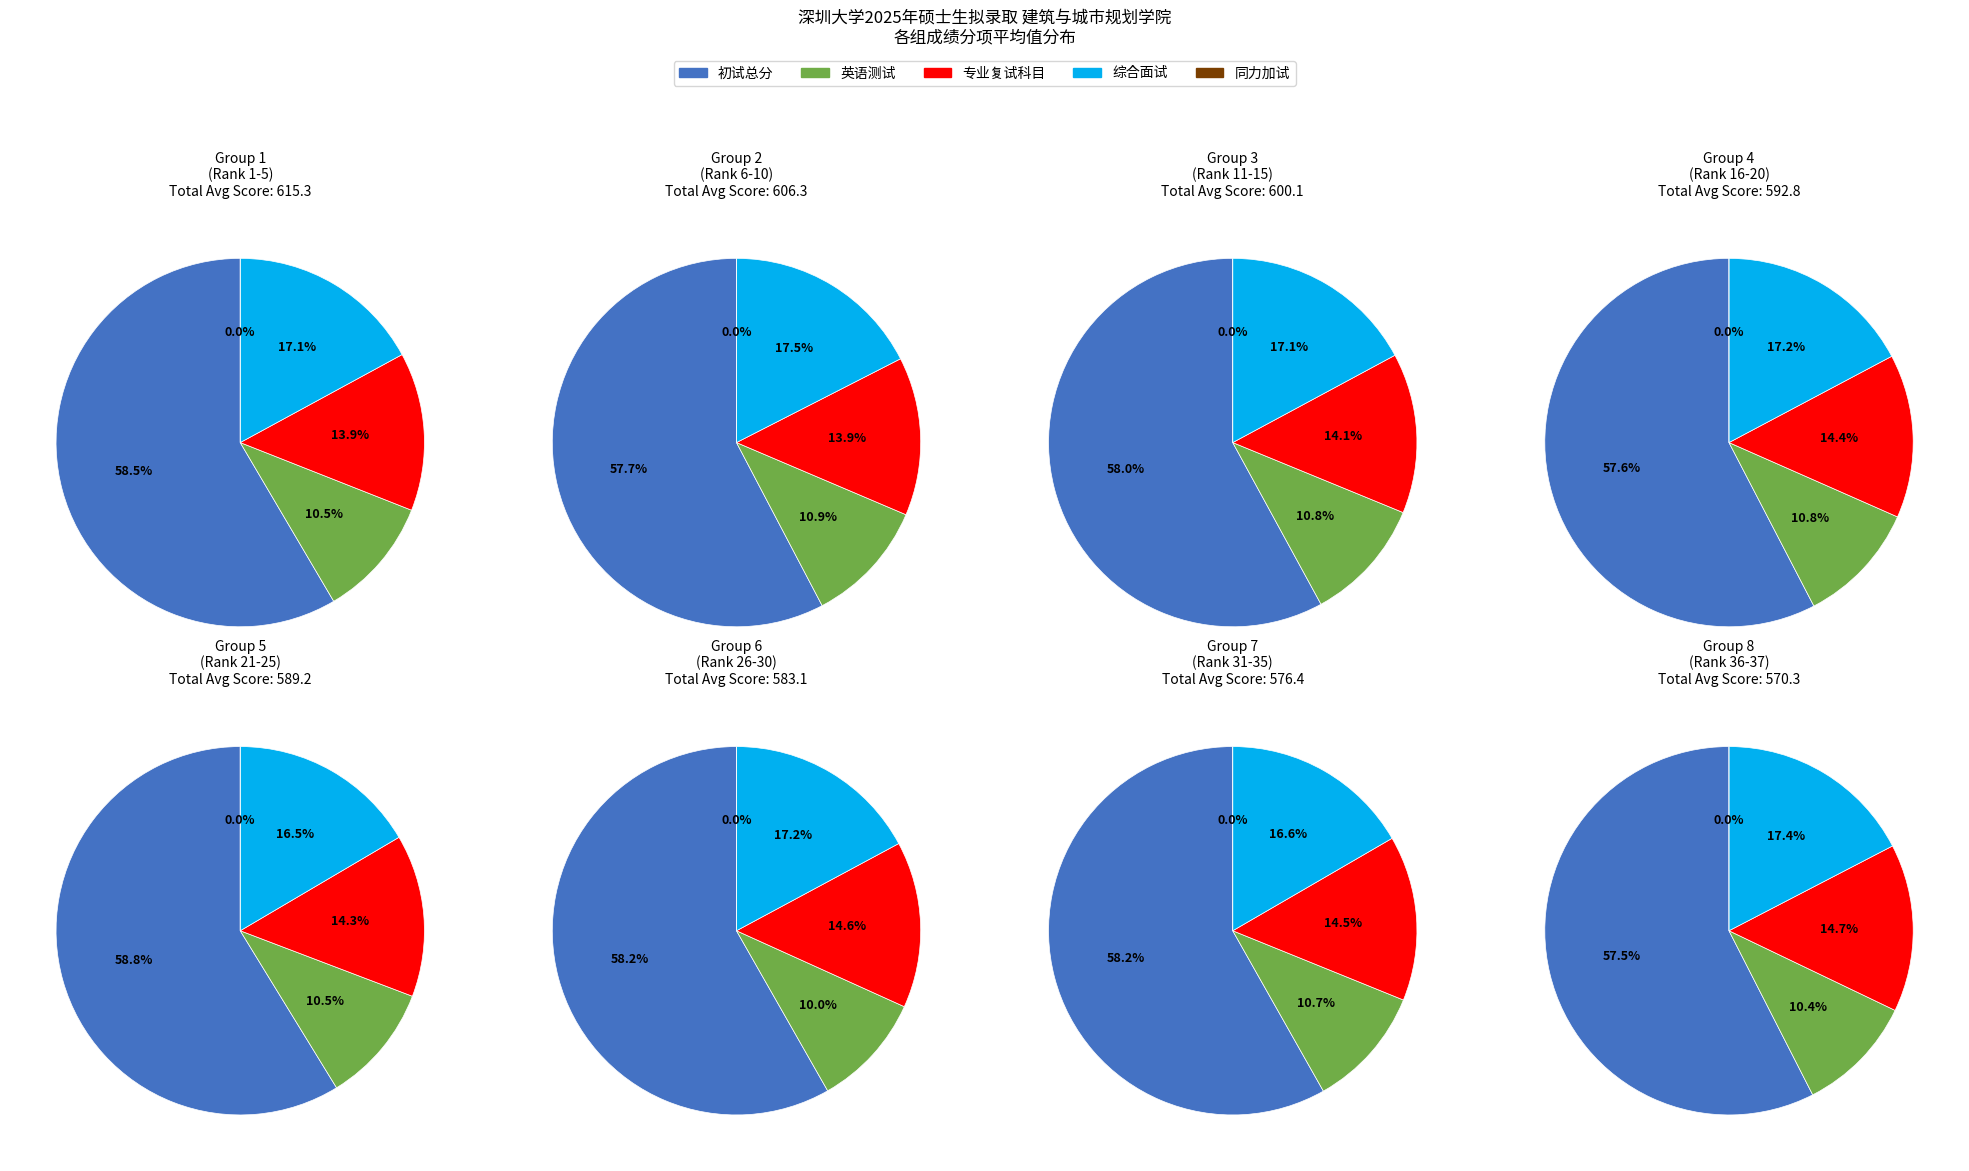

Between 1 and 2, which is larger?

1